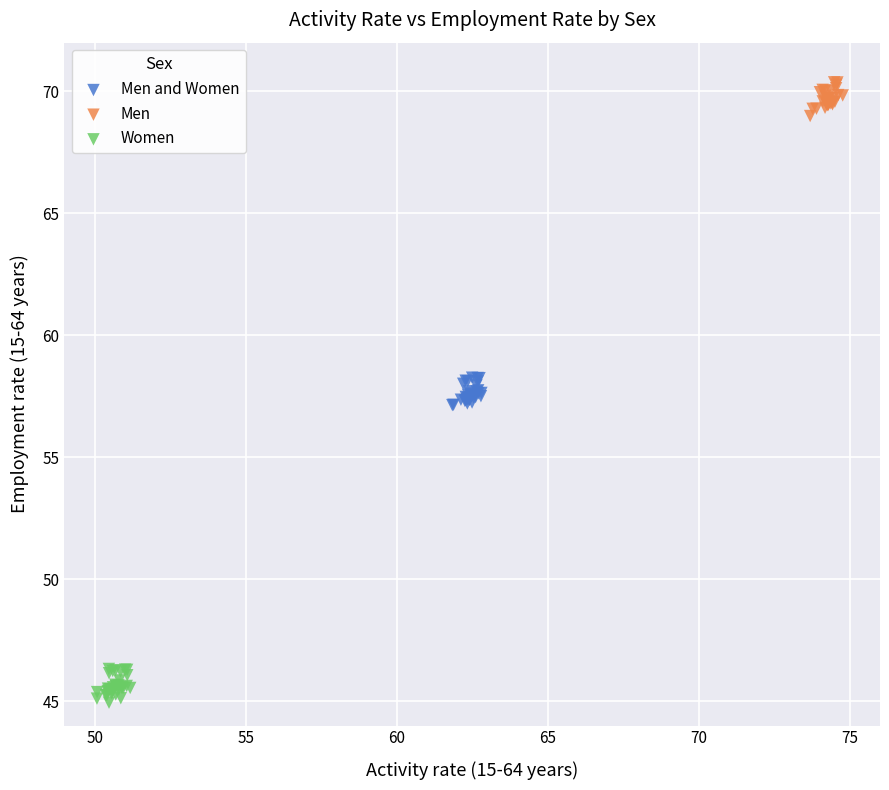

Which series contains the highest Y value?

Men